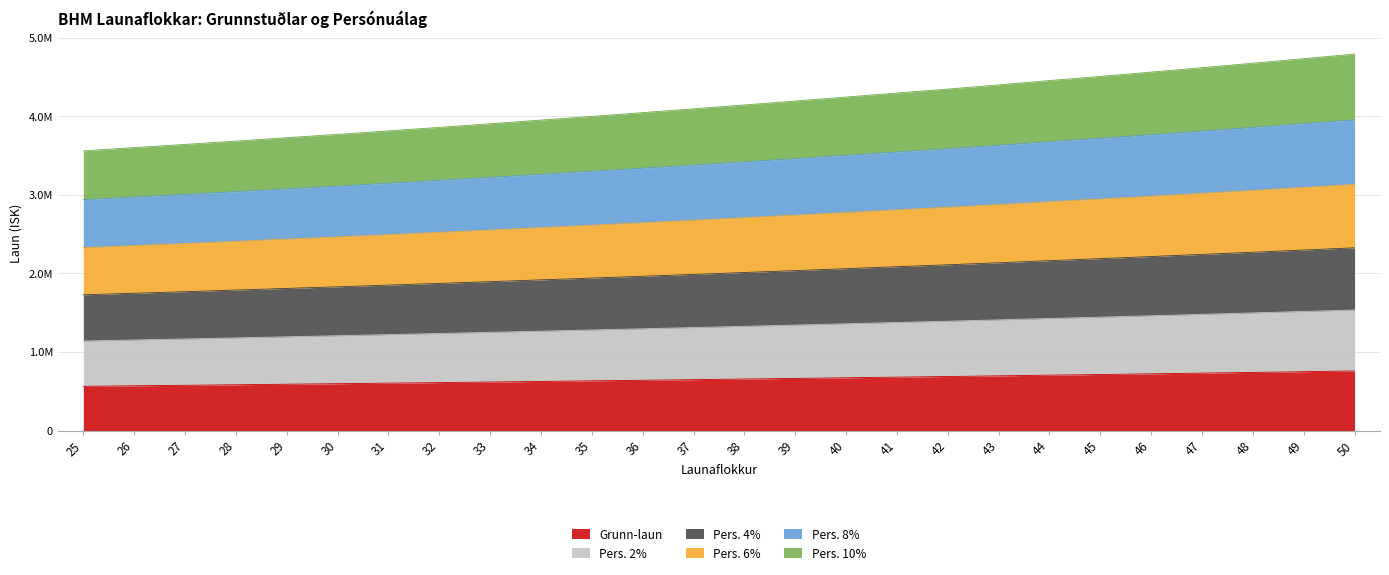

True or false: Pers. 4% and Pers. 10% cross at least once.

False